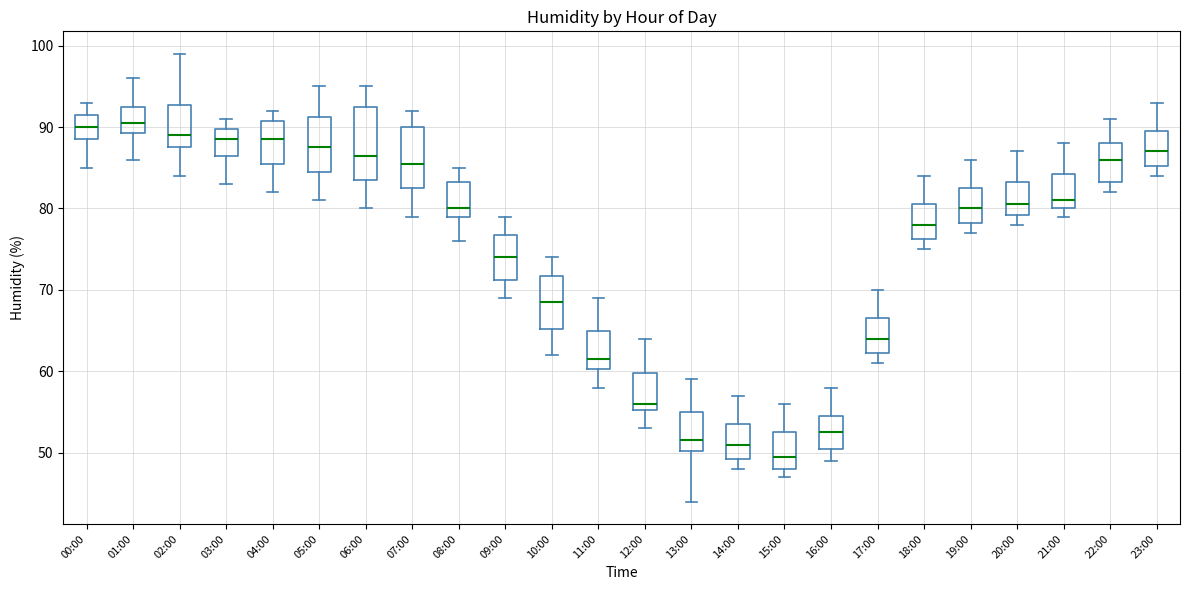

Comparing the boxes themselves (not the whiskers), which one is the tallest?

06:00